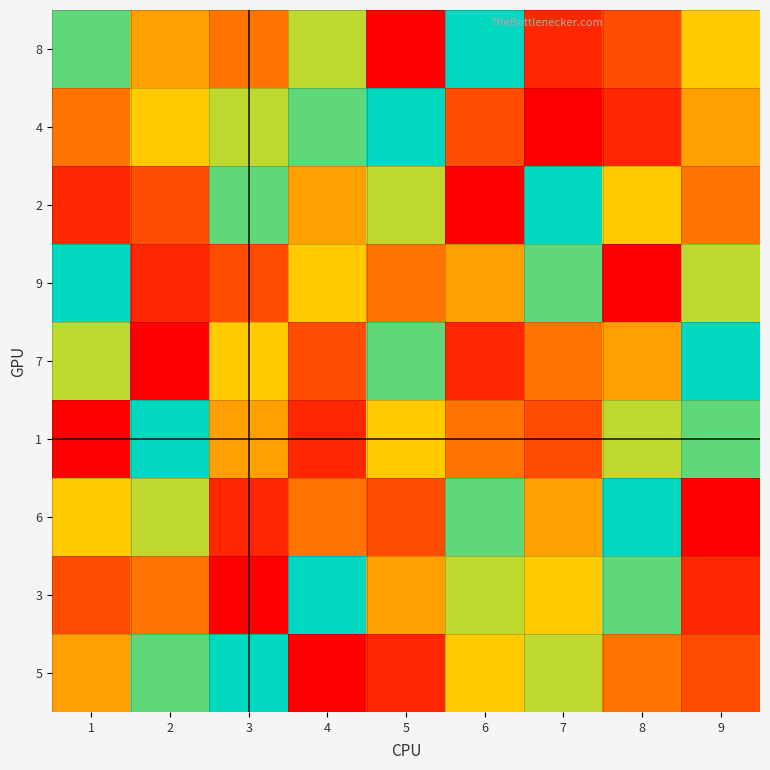

At which category is the sum across all series the highest?

1